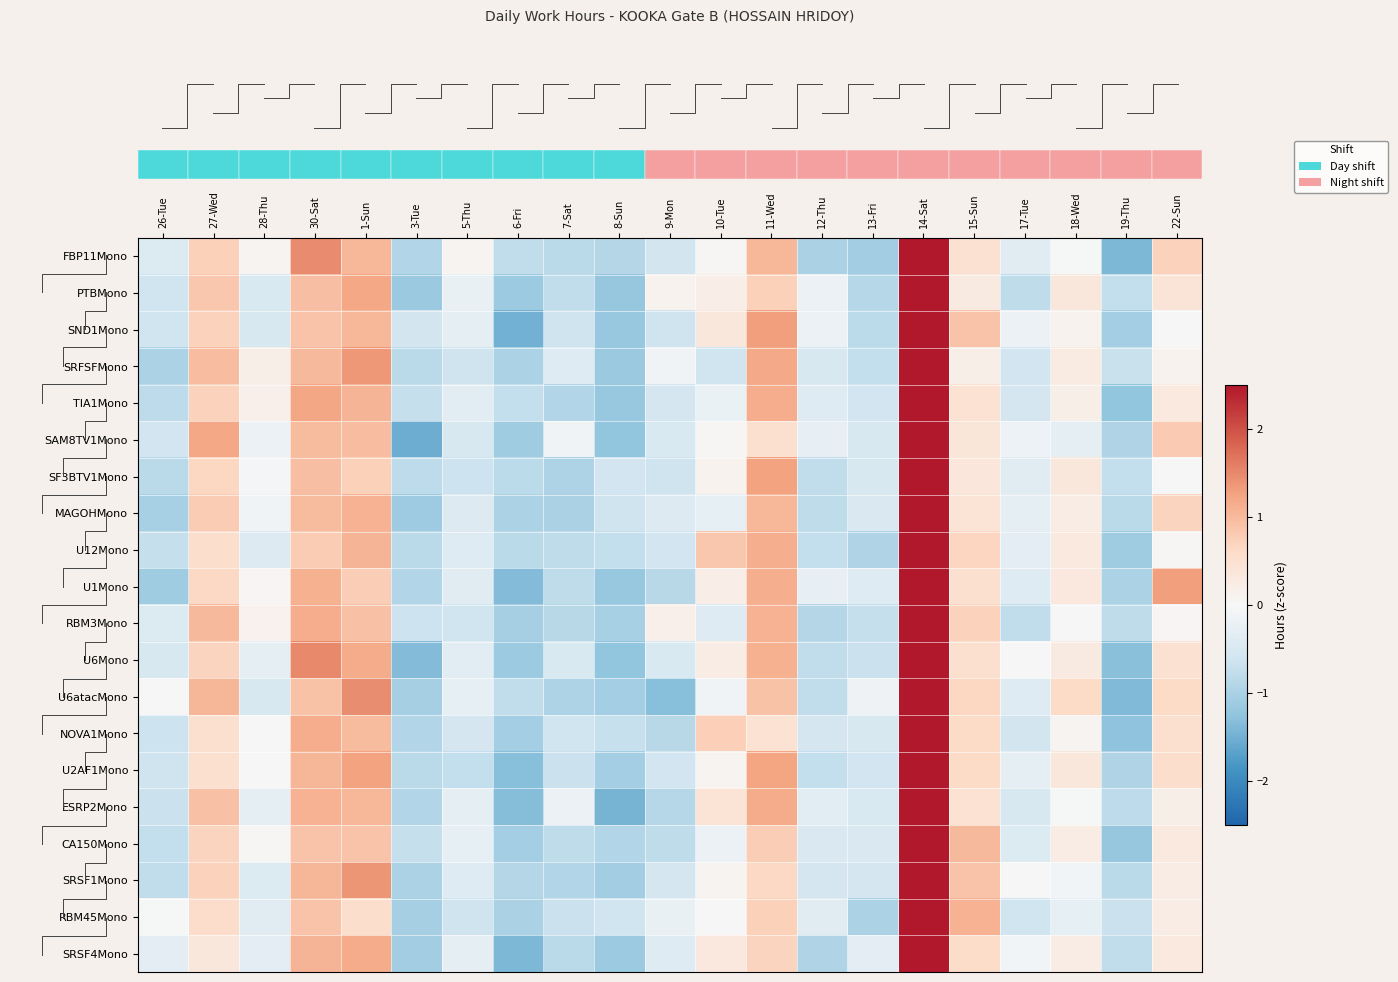

What is the spread (max minus min) of values at 13-Fri?

0.9